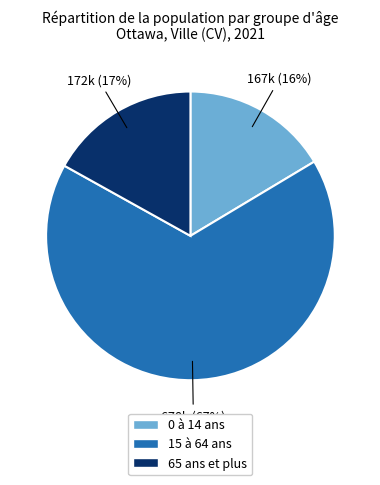

Does any single category account for the majority?

Yes